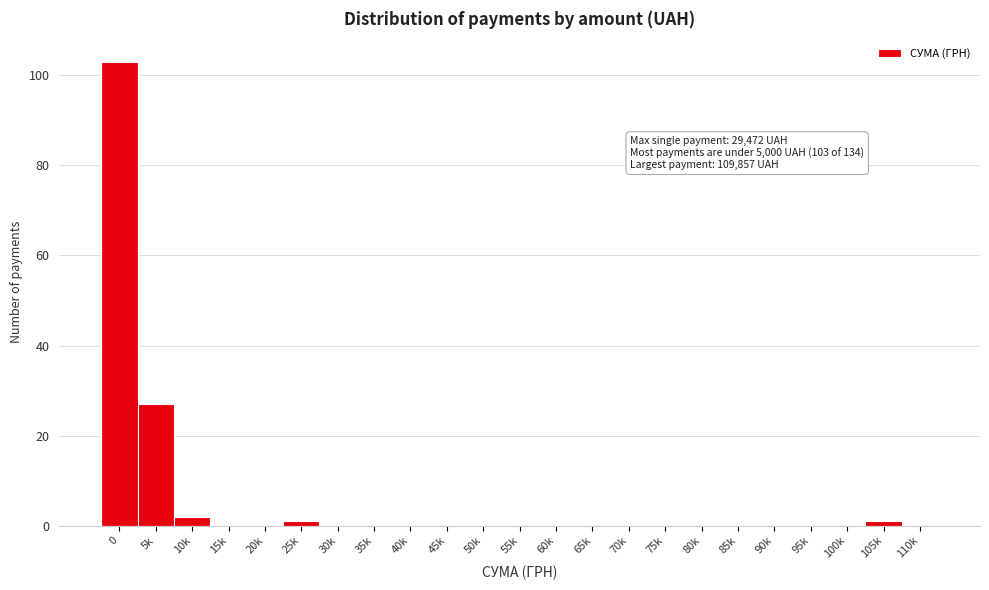

Reading left to right, transcribe all the data shown in this chart.

0=103	5k=27	10k=2	15k=0	20k=0	25k=1	30k=0	35k=0	40k=0	45k=0	50k=0	55k=0	60k=0	65k=0	70k=0	75k=0	80k=0	85k=0	90k=0	95k=0	100k=0	105k=1	110k=0